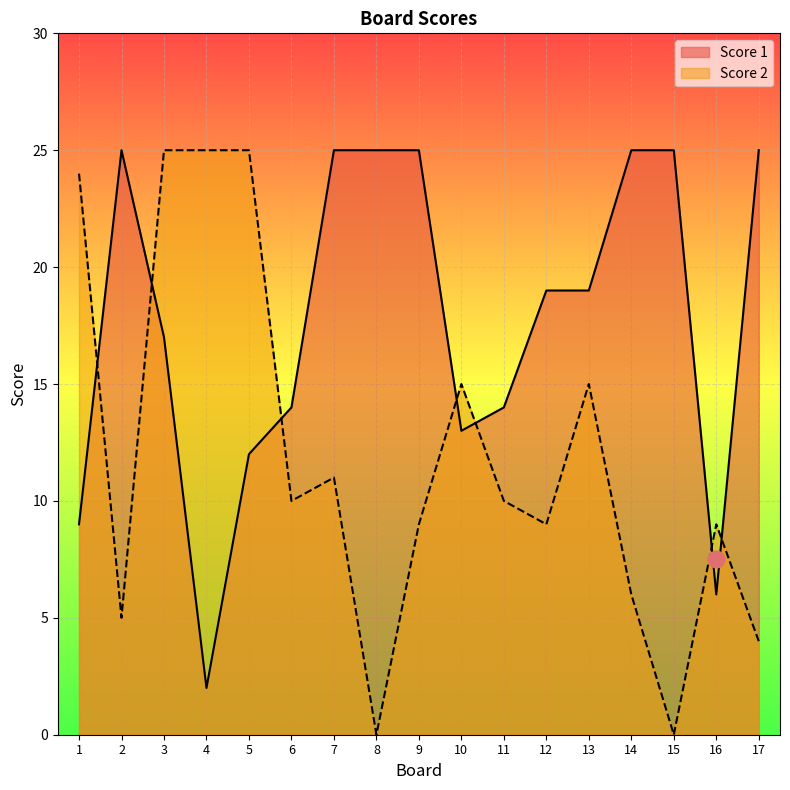

What is the maximum value shown in the chart?

25